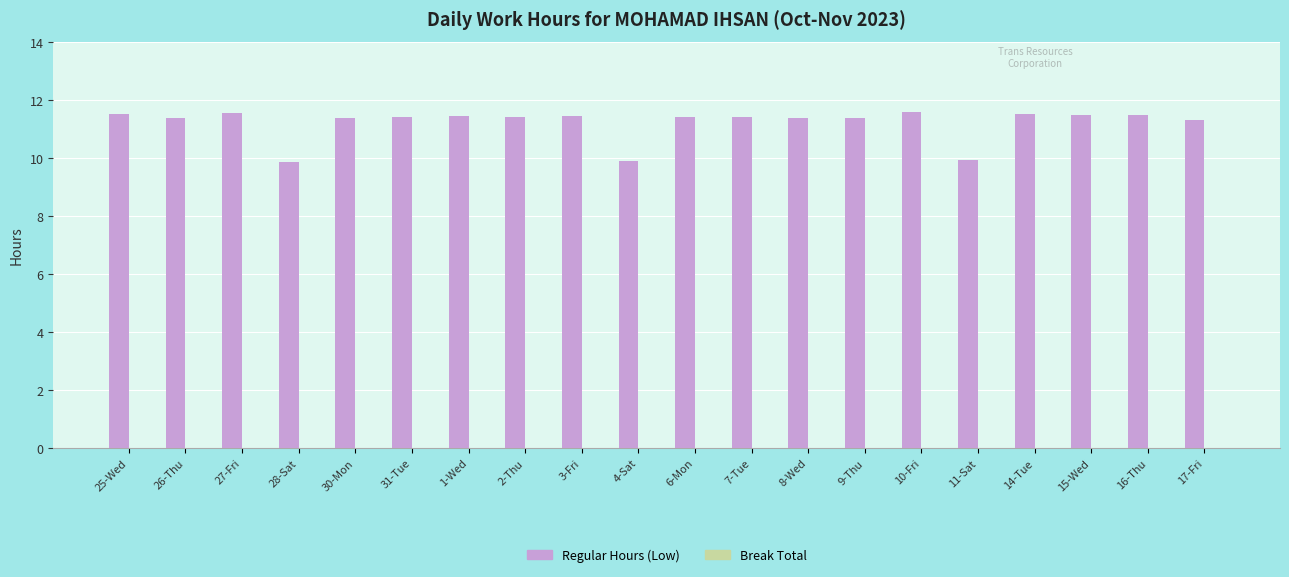

What is the smallest value displayed?

9.9